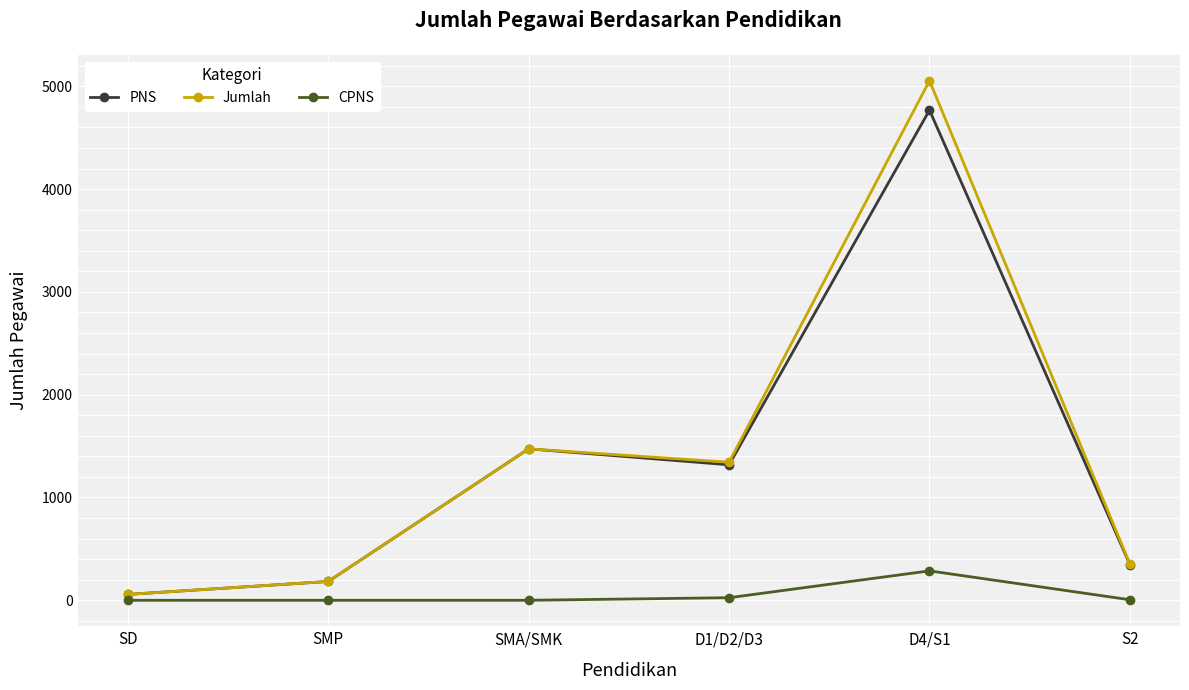

How many interior local valleys does the Jumlah series have?

1